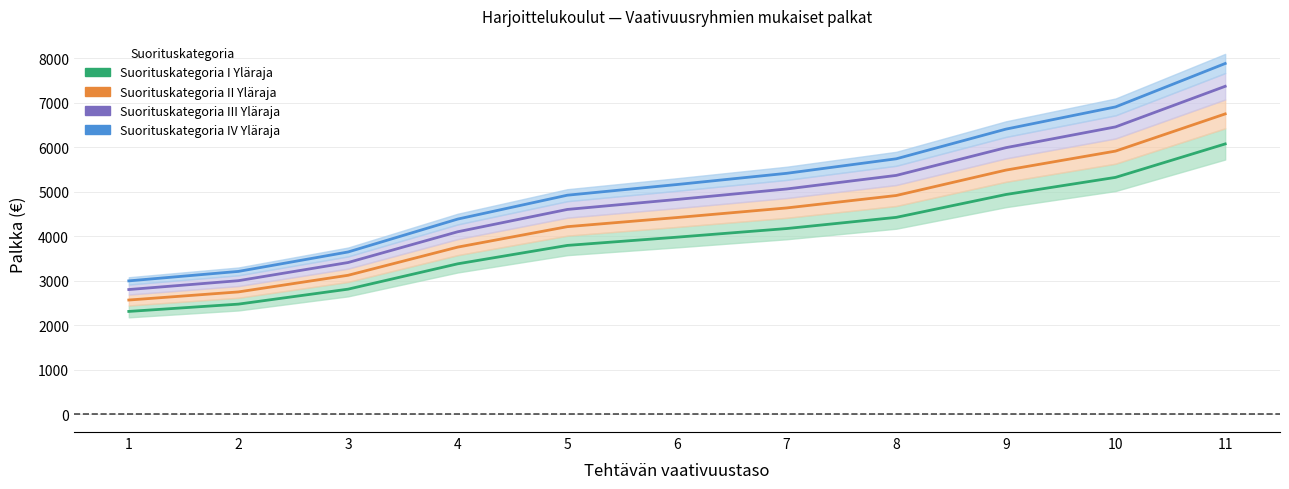

Reading right to left, list all the values displayed in this chart.

Suorituskategoria I Yläraja: 6074.1	5321.8	4936.8	4422.8	4171.1	3977.0	3792.0	3378.1	2808.0	2471.5	2307.2
Suorituskategoria II Yläraja: 6749.1	5913.2	5485.4	4914.2	4634.5	4418.9	4213.3	3753.4	3120.0	2746.1	2563.6
Suorituskategoria III Yläraja: 7370.0	6457.2	5990.0	5366.3	5060.9	4825.4	4600.9	4098.7	3407.1	2998.7	2799.4
Suorituskategoria IV Yläraja: 7882.9	6906.6	6406.9	5739.8	5413.1	5161.2	4921.1	4384.0	3644.2	3207.4	2994.3